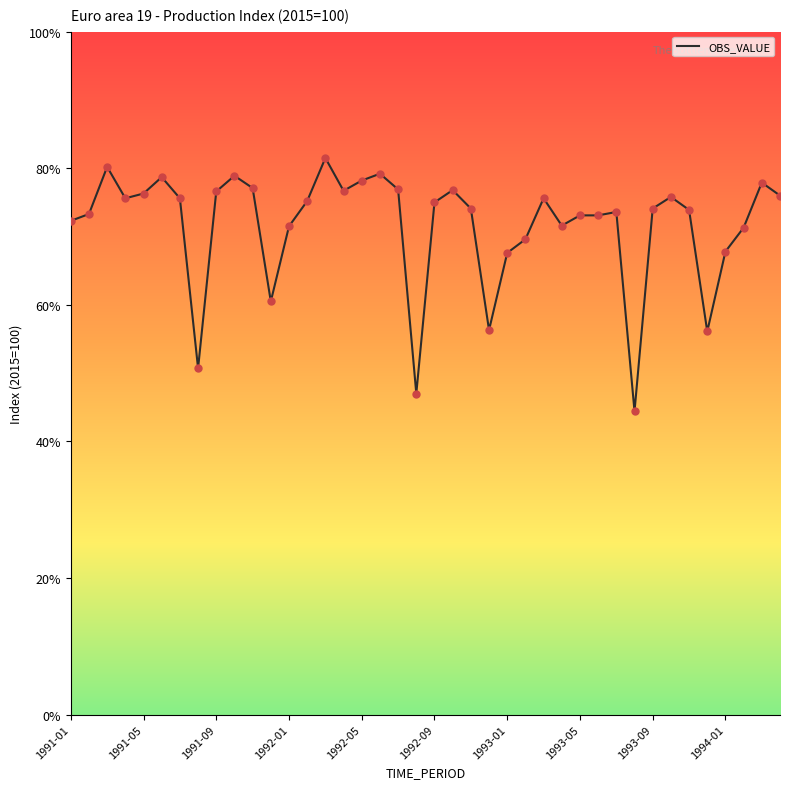

What is the difference between the maximum and minimum values?

37.1